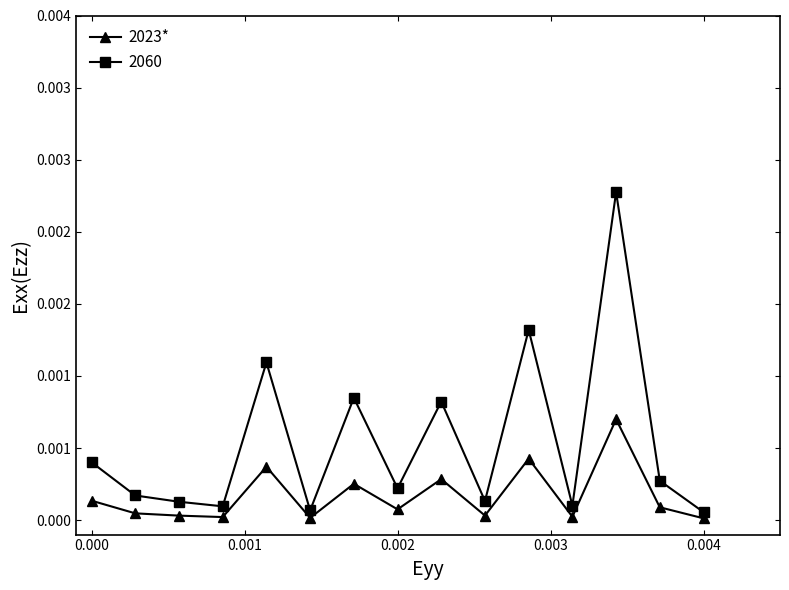

What are all the series names shown in the legend?

2023*, 2060